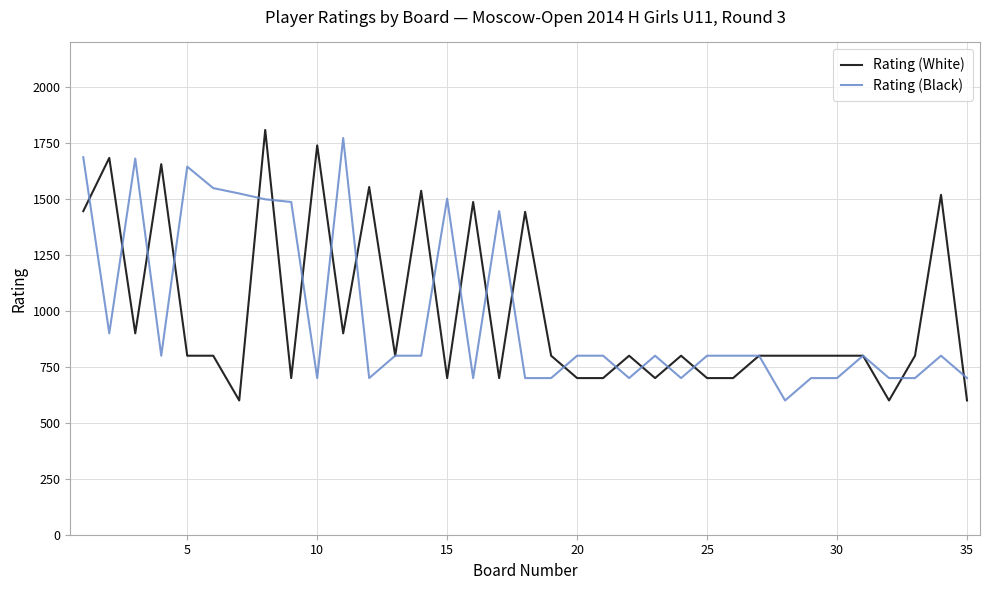

What is the minimum value for Rating (White)?

600